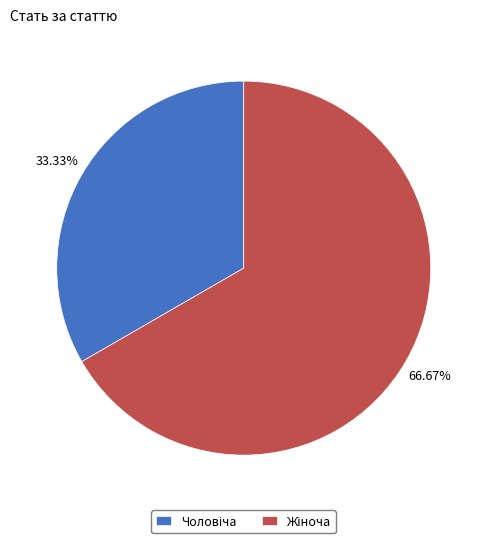

Is there a majority slice in this chart?

Yes